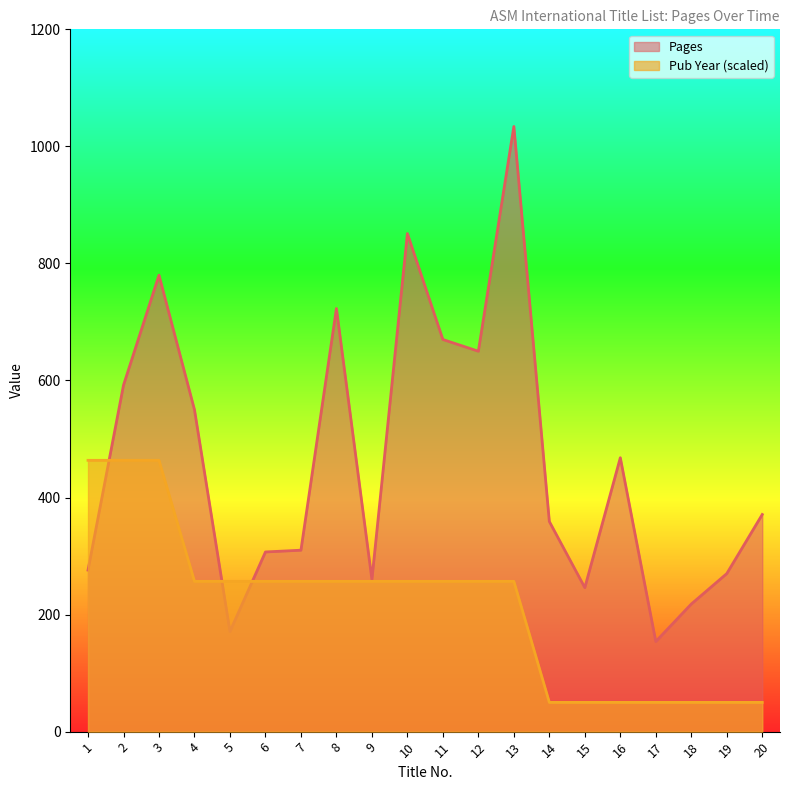

What is the minimum value for Pages?

154.0